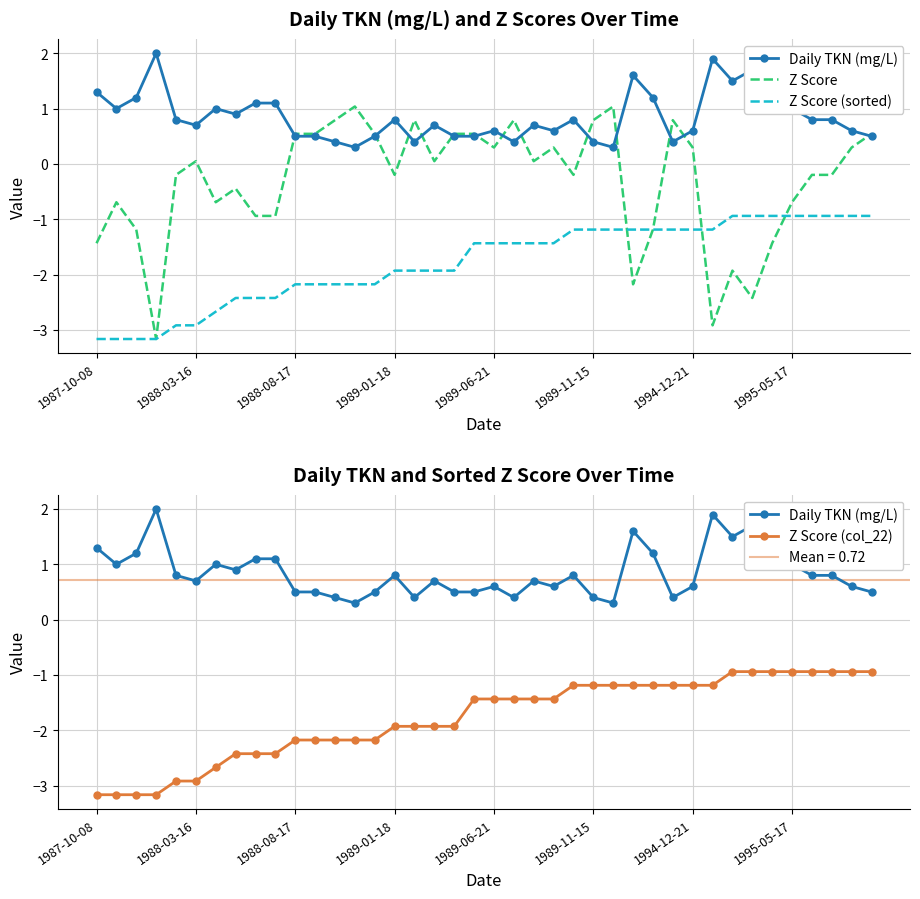

Between 1994-12-21 and 1988-03-16, which is larger?

1988-03-16